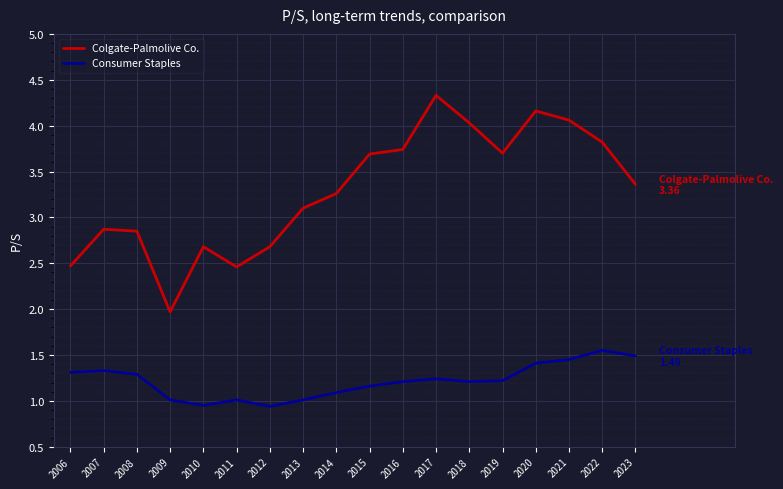

List the series in order of their overall mean, lowest first.

Consumer Staples, Colgate-Palmolive Co.